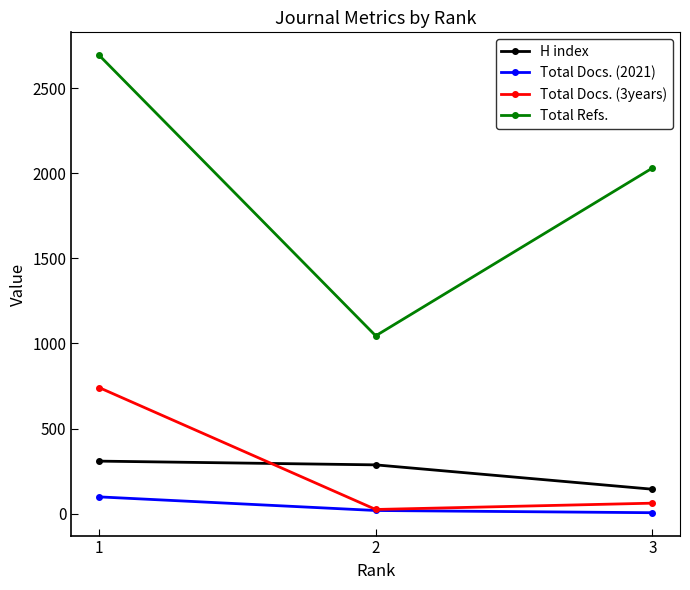

Reading left to right, transcribe all the data shown in this chart.

H index: 309	287	144
Total Docs. (2021): 99	19	6
Total Docs. (3years): 741	25	62
Total Refs.: 2693	1045	2030